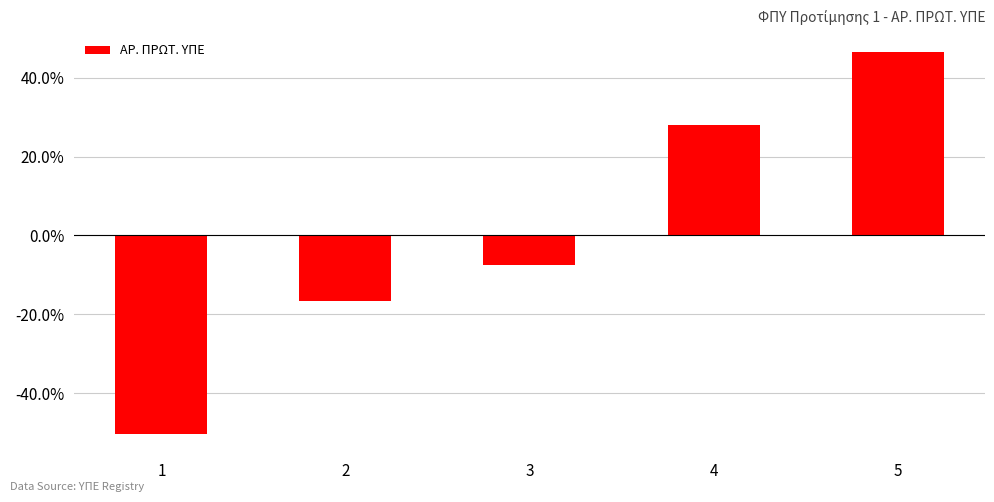

Rank the categories by value from highest to lowest.

5, 4, 3, 2, 1